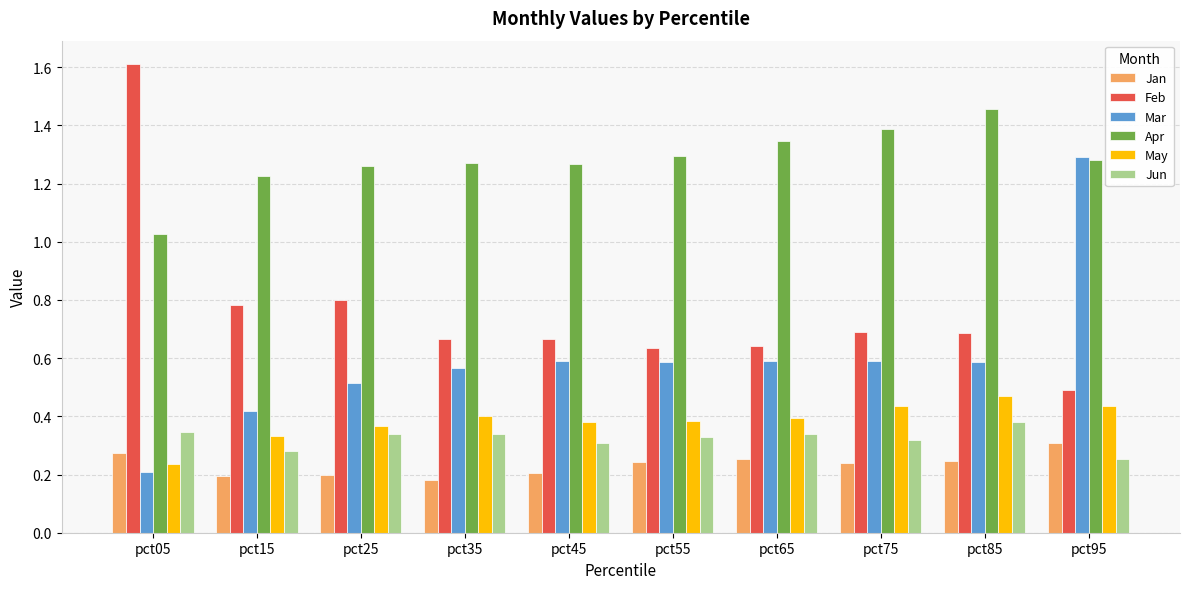

Count the number of categories in the chart.

10